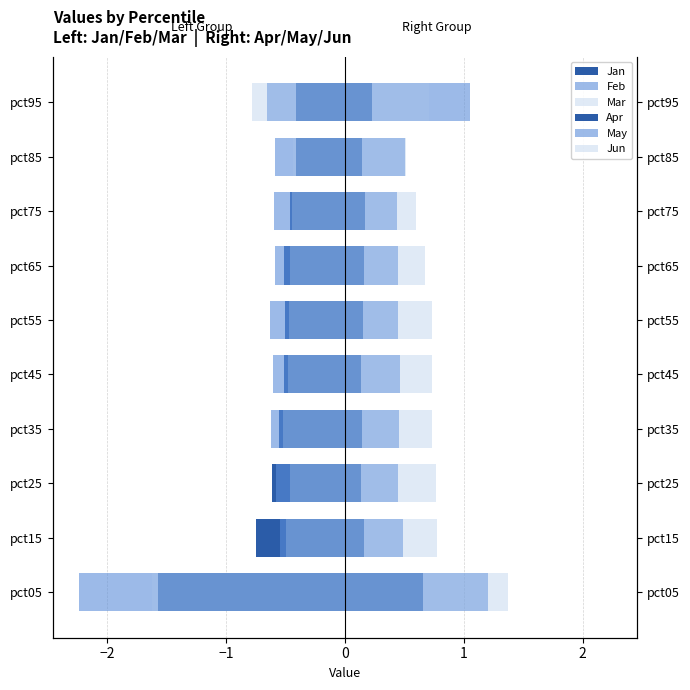

What is the sum of all Apr values?

2.1